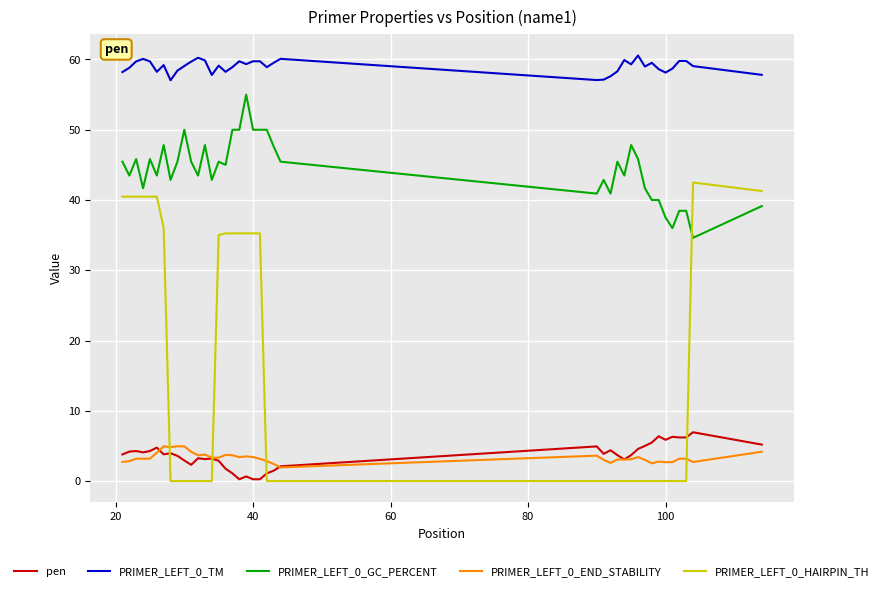

What is the average value of the PRIMER_LEFT_0_GC_PERCENT series?

44.3